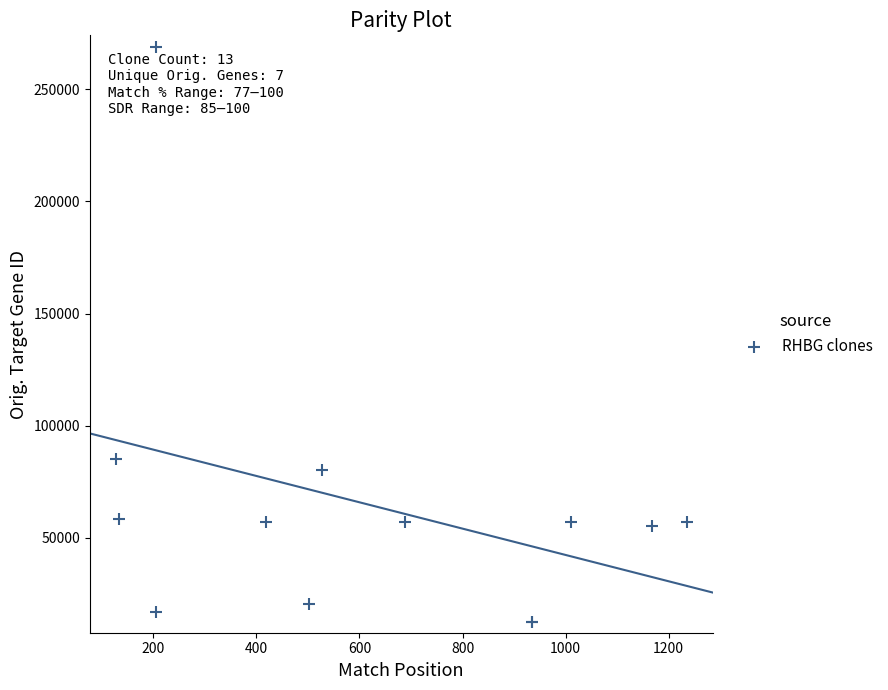

What Y value in the scatter plot is closest to 140862?

85019